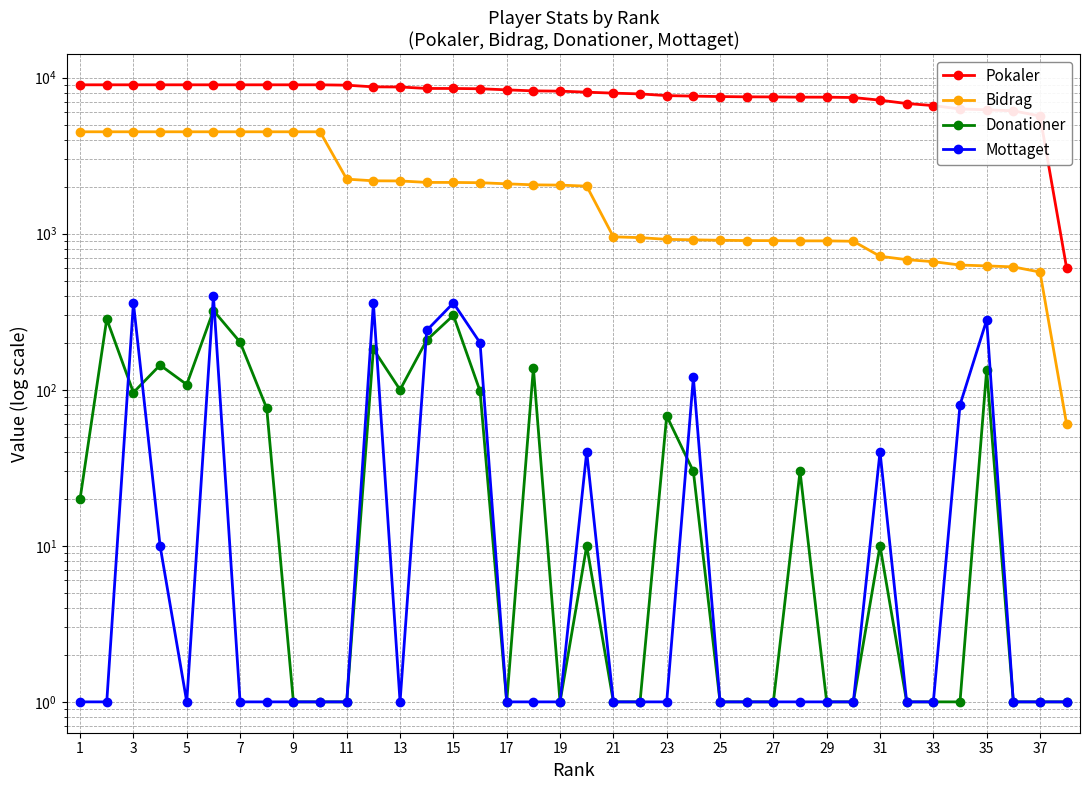

What is the smallest value displayed?

1